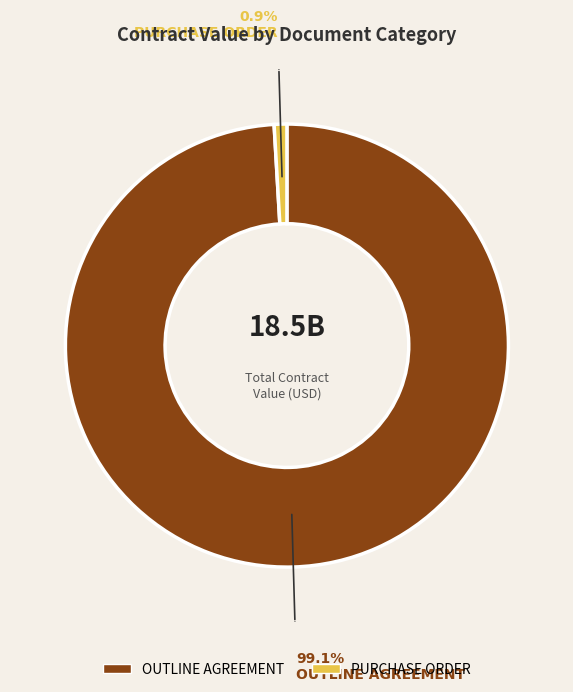

Which category has the smallest portion of the pie?

PURCHASE ORDER